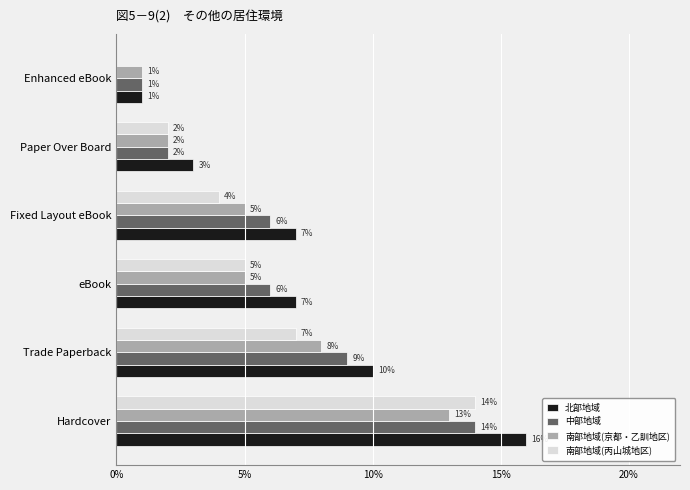

How many values in 南部地域(丙山城地区) are above zero?

5